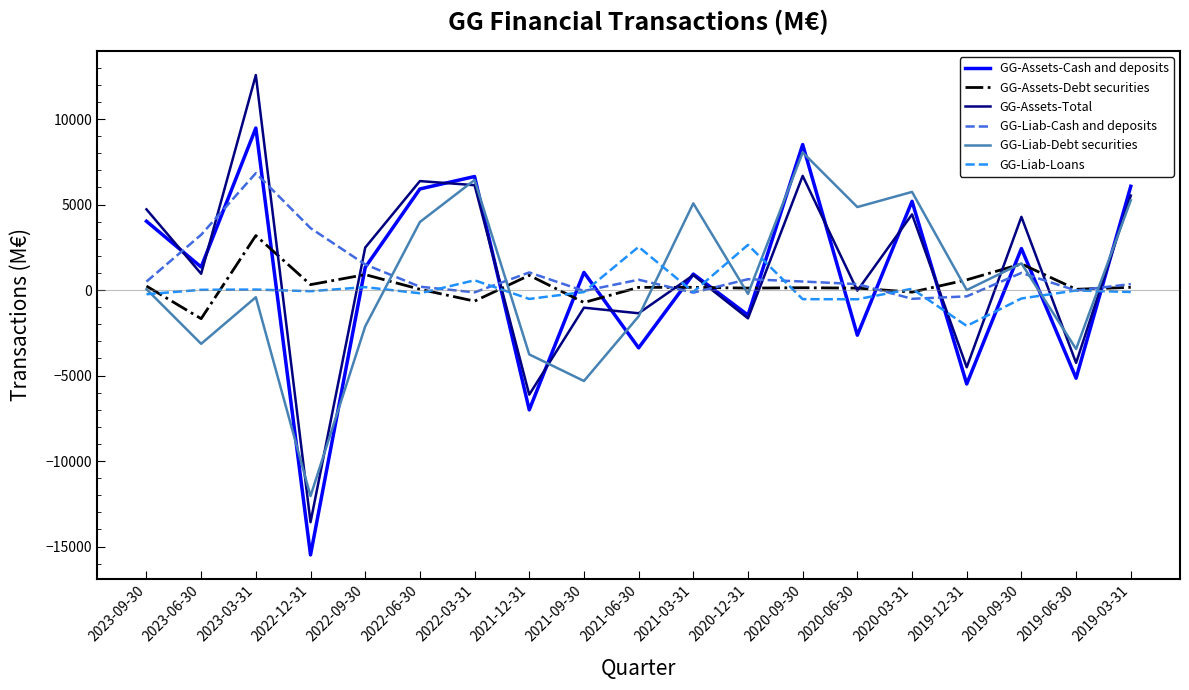

Where does the GG-Liab-Loans series first go above -112?

2023-06-30